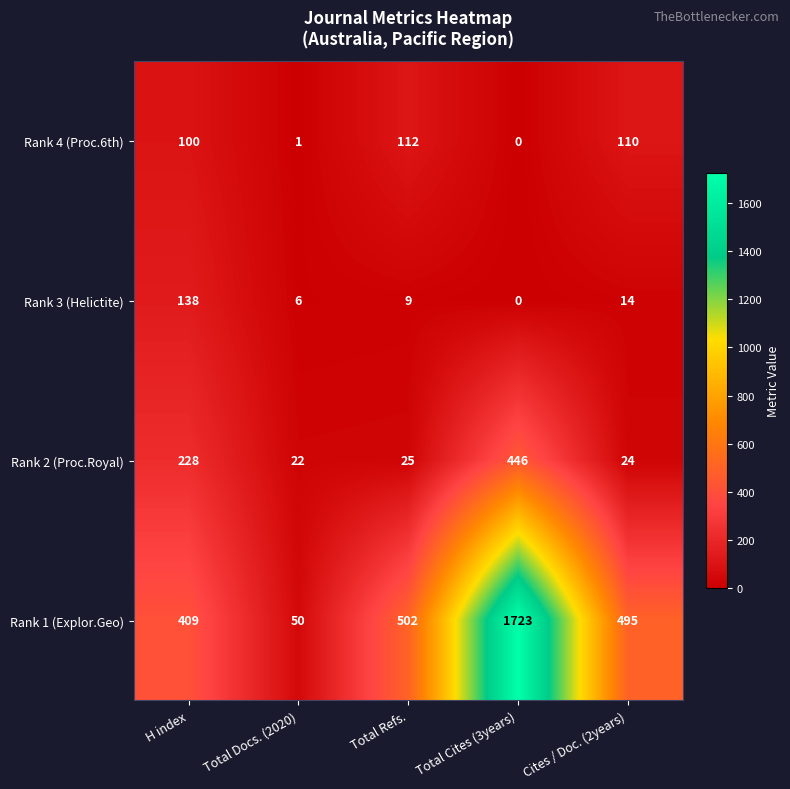

What is the total value across all series at Cites / Doc. (2years)?

643